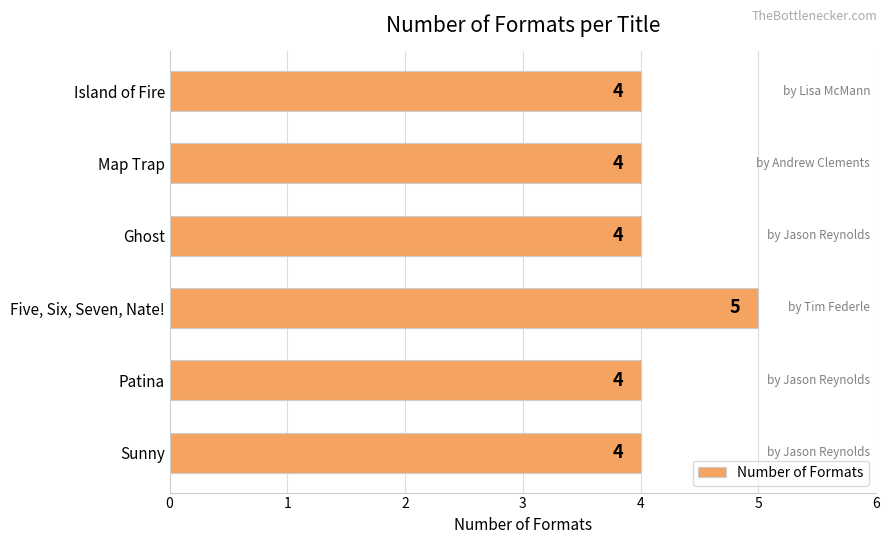

What is the maximum value shown in the chart?

5